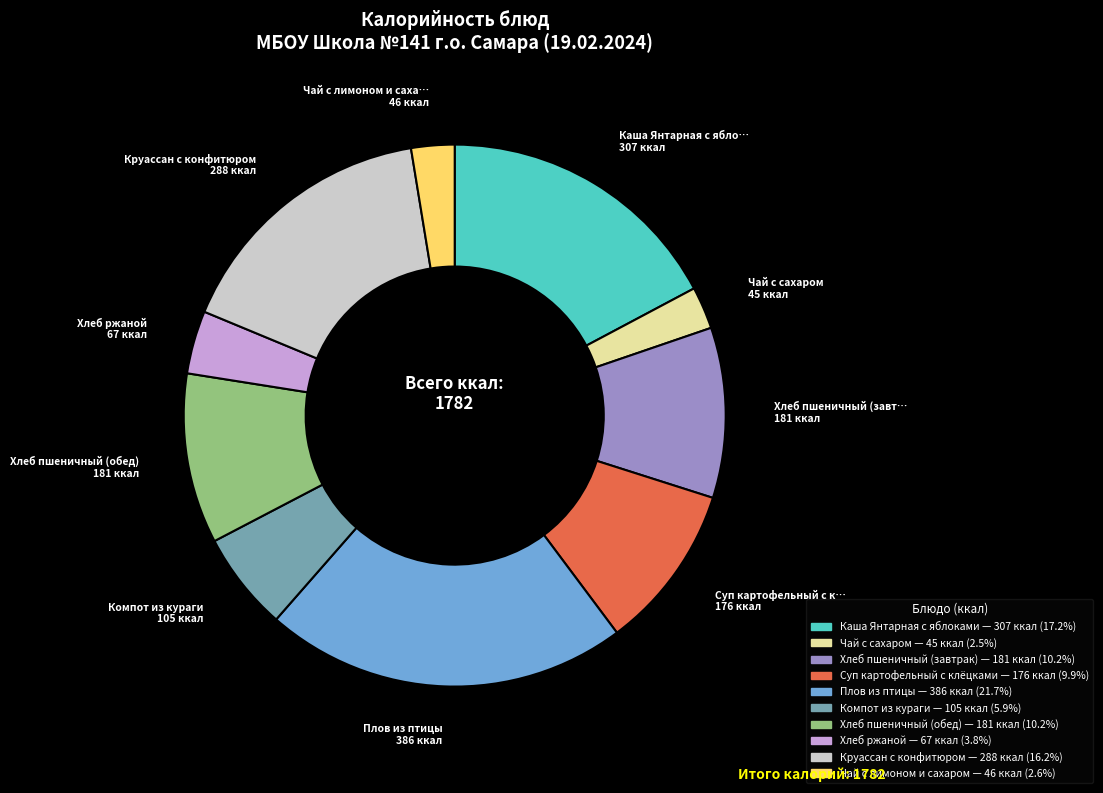

Do Хлеб пшеничный (обед) and Круассан с конфитюром together represent more than half of the pie?

No